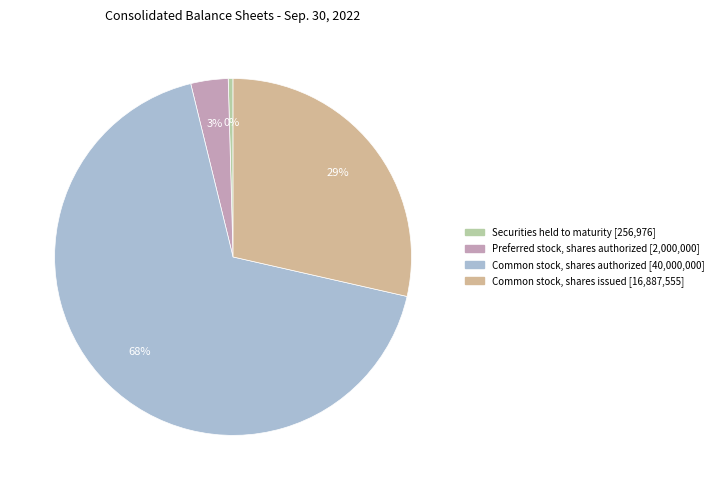

To the nearest percent, what is the average slice percentage?

25%